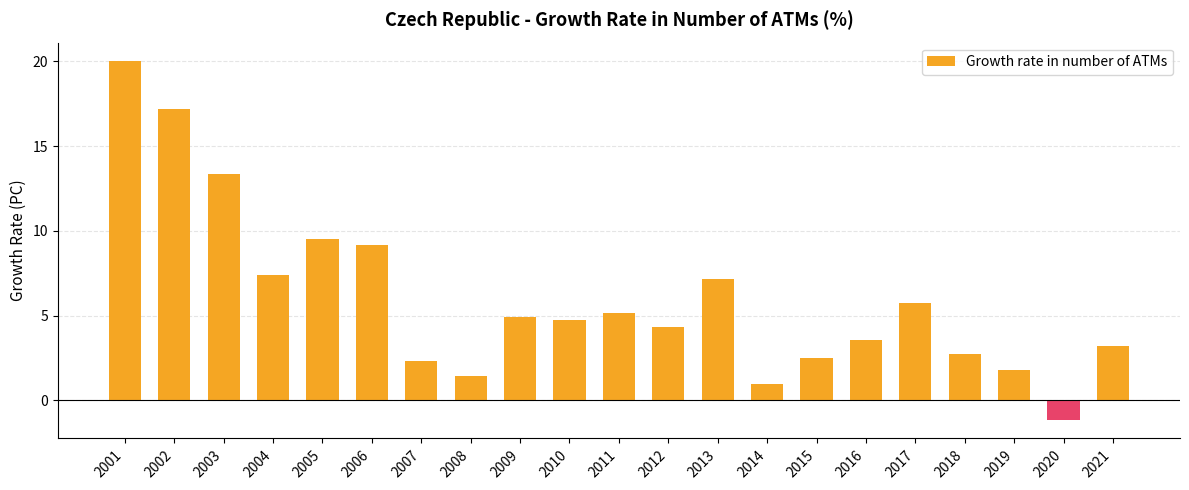

Which has a higher value, 2019 or 2001?

2001